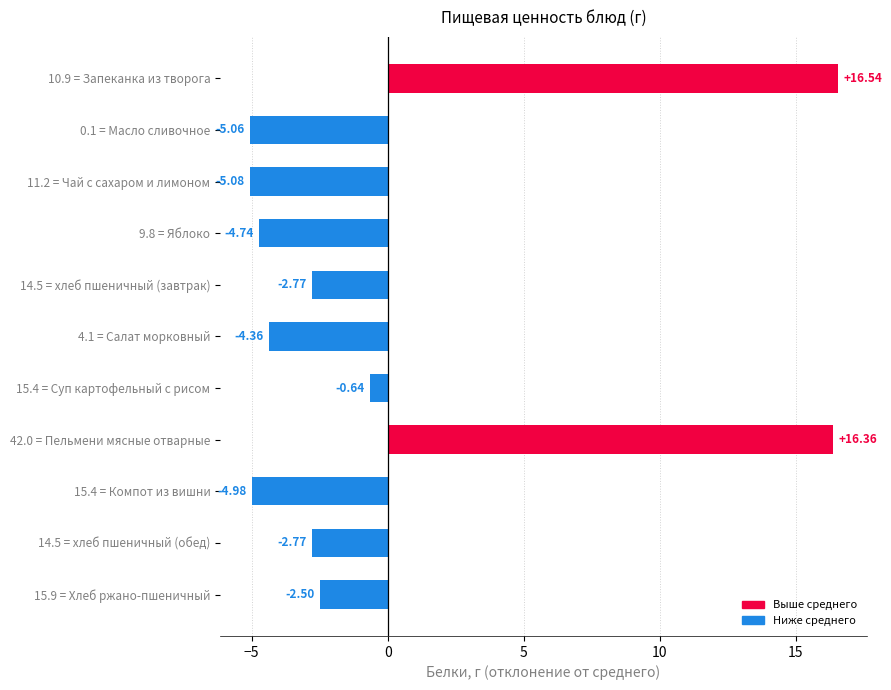

What is the change in value from 9.8 = Яблоко to 4.1 = Салат морковный?

+0.4